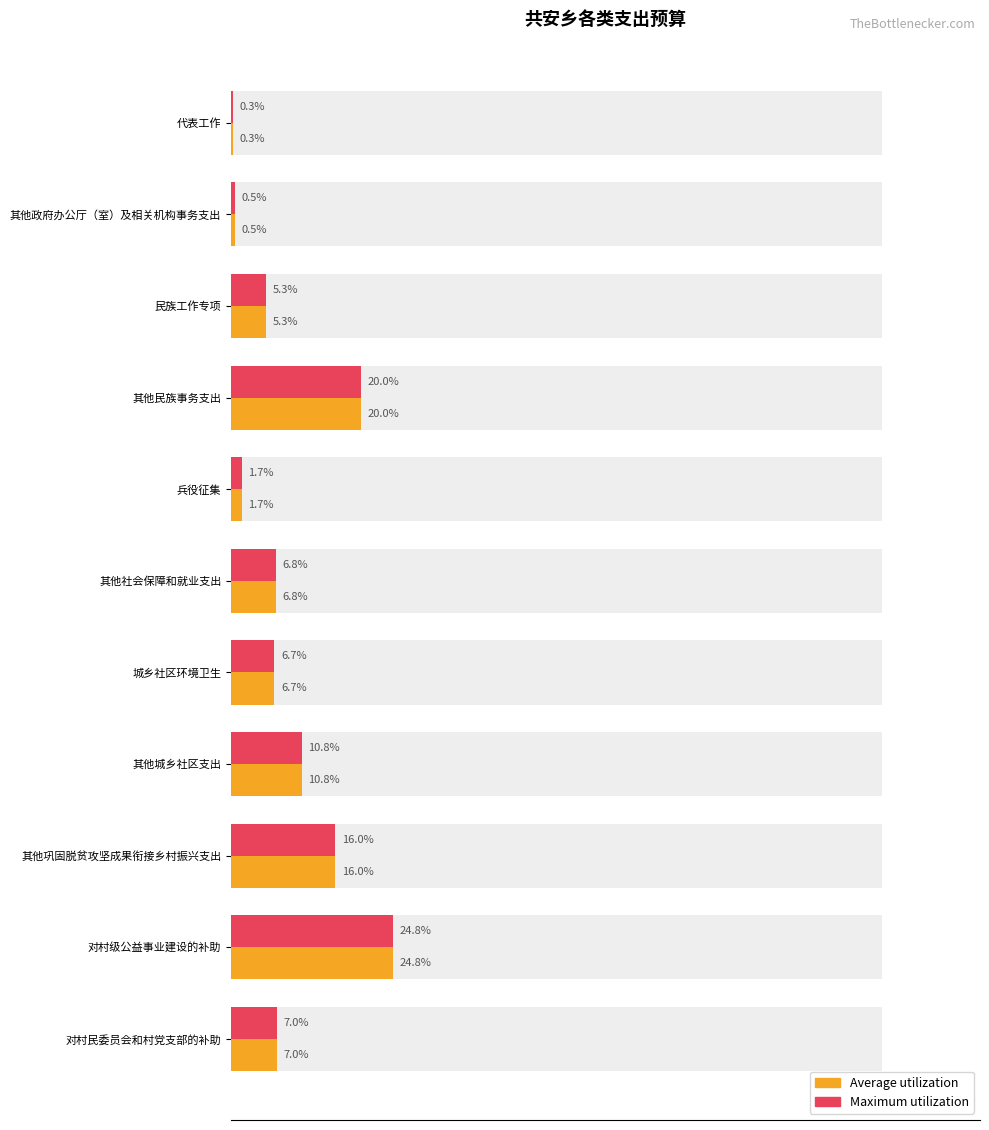

How many data points in Maximum utilization are less than 6?

4